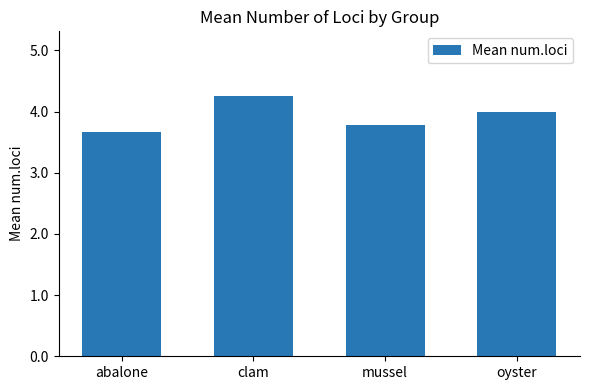

True or false: the data shows 4.0 at oyster.

True